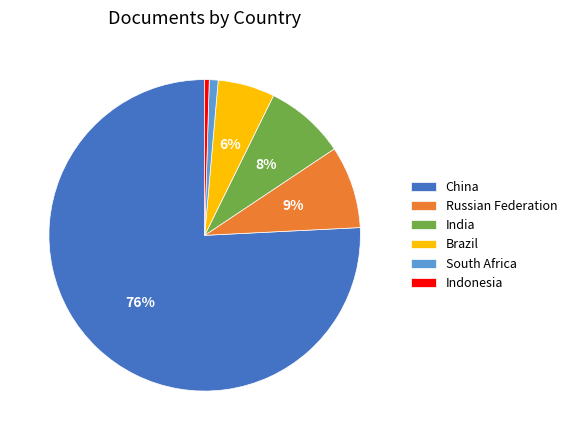

How many slices are in this pie chart?

6